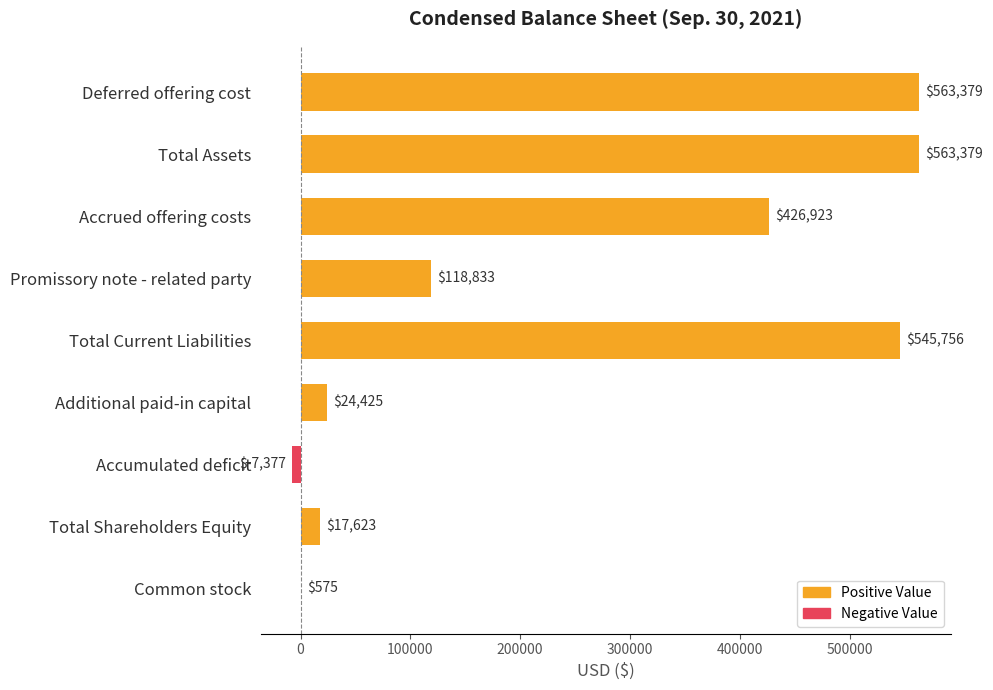

What is the ratio of the value at Total Current Liabilities to the value at Common stock?

949.1